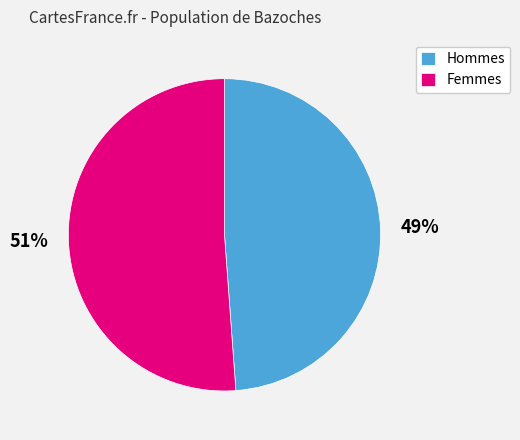

What is the ratio of the value at Hommes to the value at Femmes?

1.0